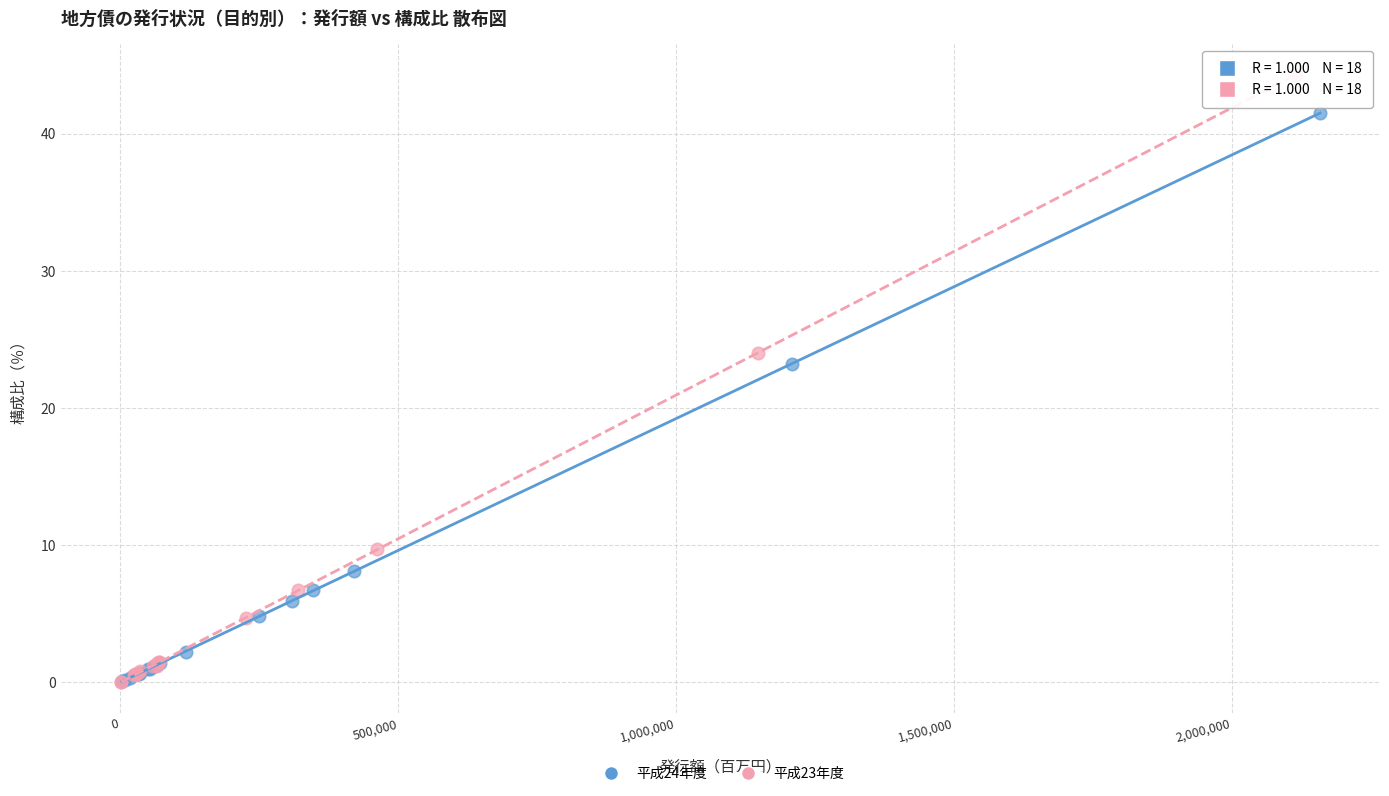

Which series has the widest spread of Y values?

平成23年度